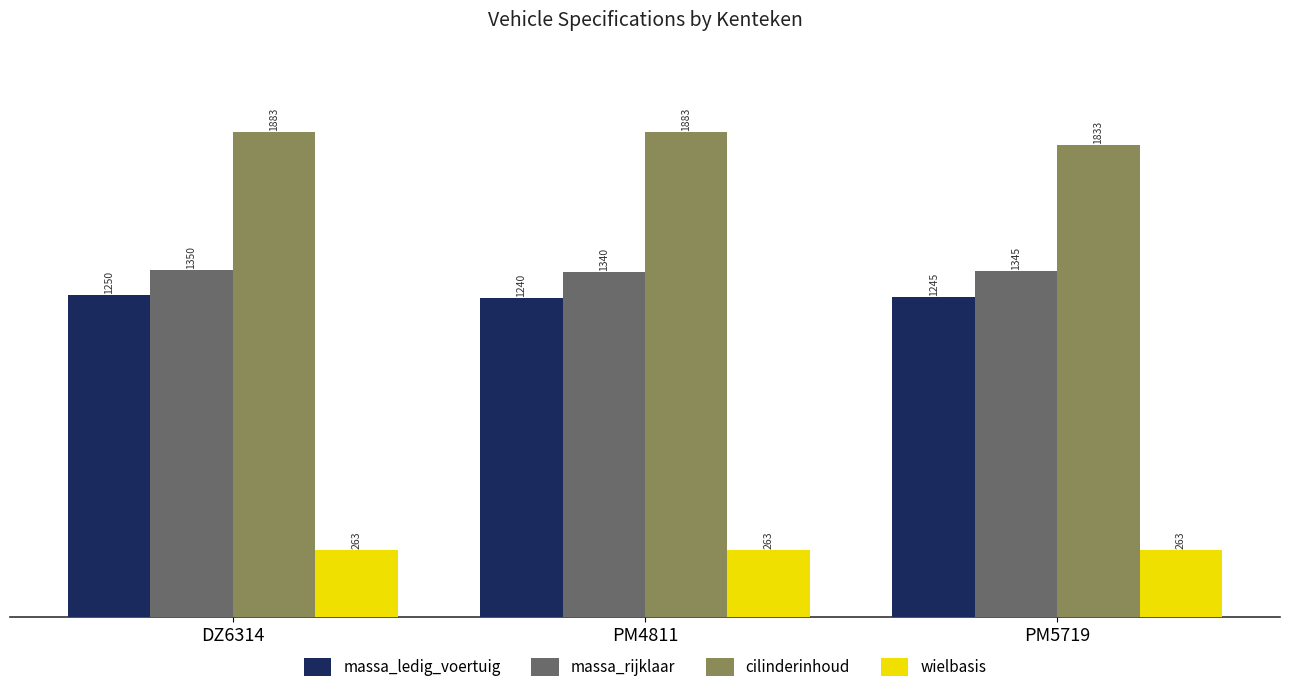

Rank the series by their maximum value, from highest to lowest.

cilinderinhoud, massa_rijklaar, massa_ledig_voertuig, wielbasis